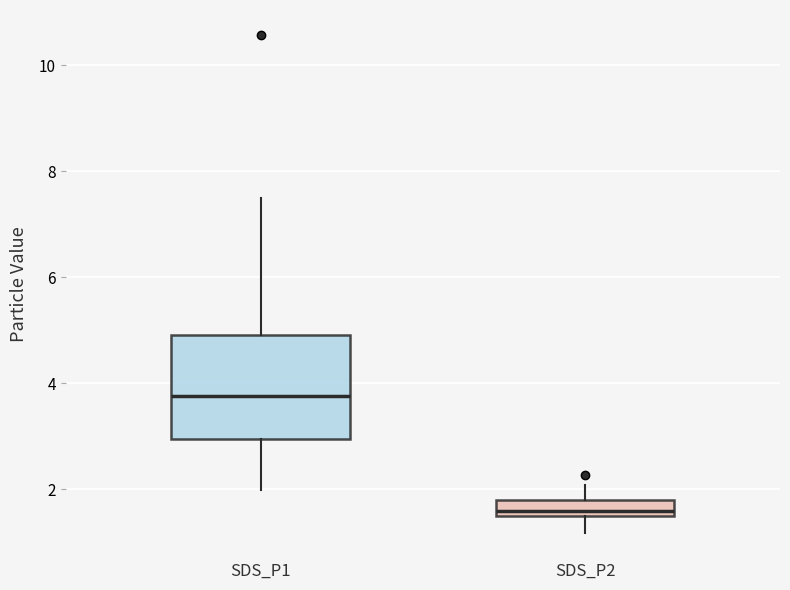

Where is the upper edge of the box for SDS_P1 on the y-axis? The values are not printed on the chart, so give them approximately, as read against the axis.

5.0